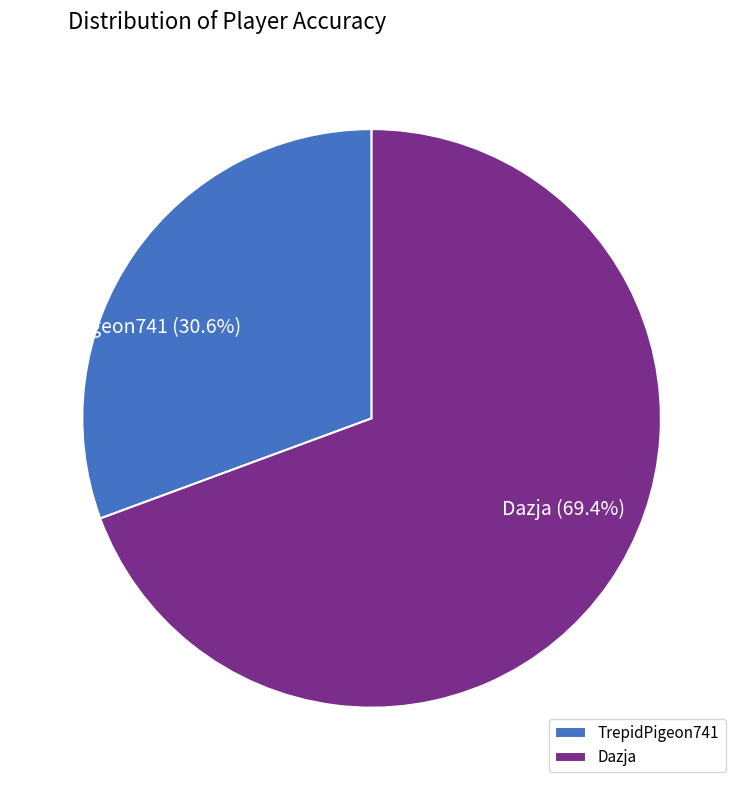

To the nearest percent, what portion does Dazja represent?

69%